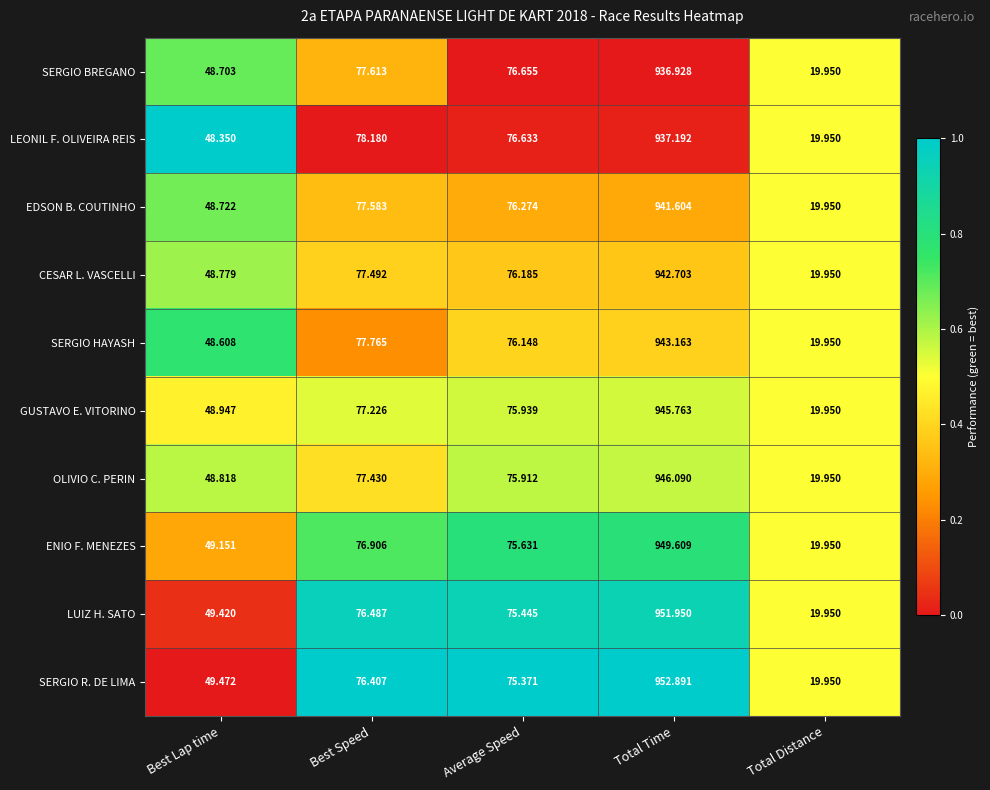

What is the spread (max minus min) of values at Total Time?

16.0